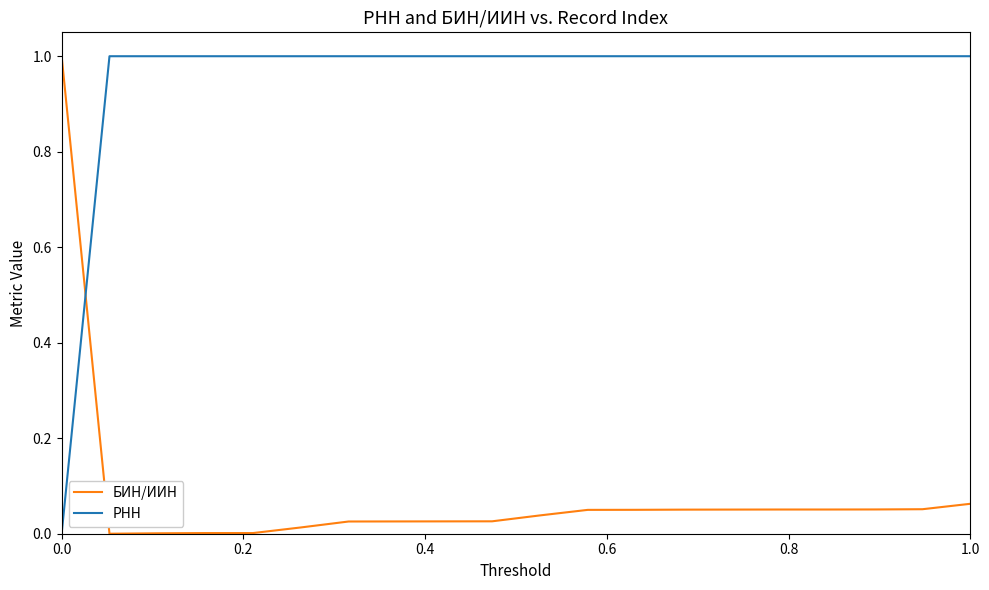

How many series are shown in this chart?

2